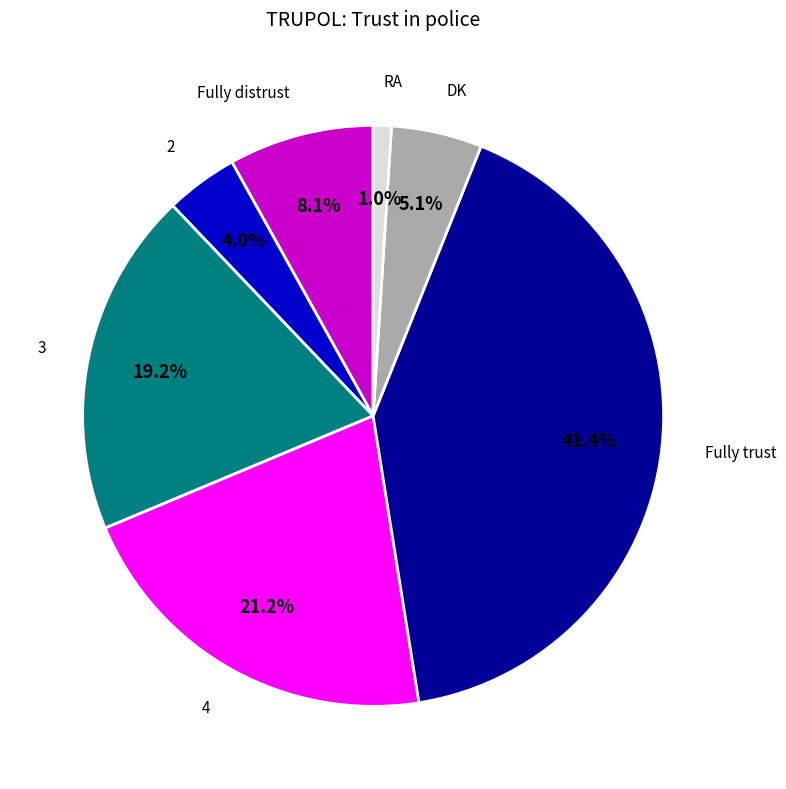

Is there any slice that represents more than half of the pie?

No